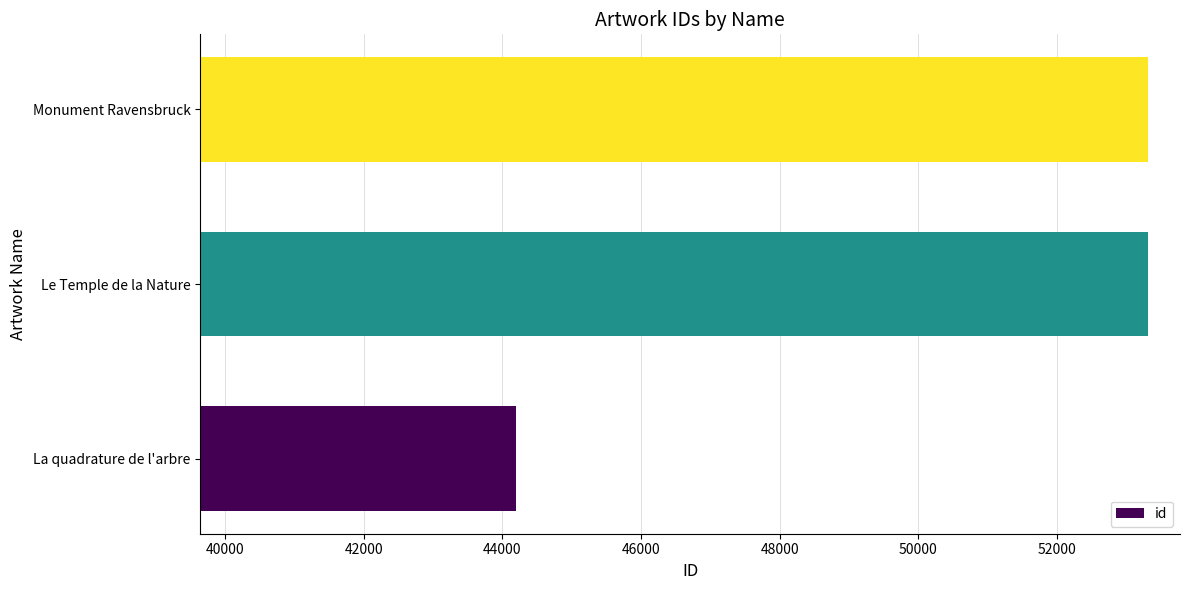

How many bars are there in total?

3